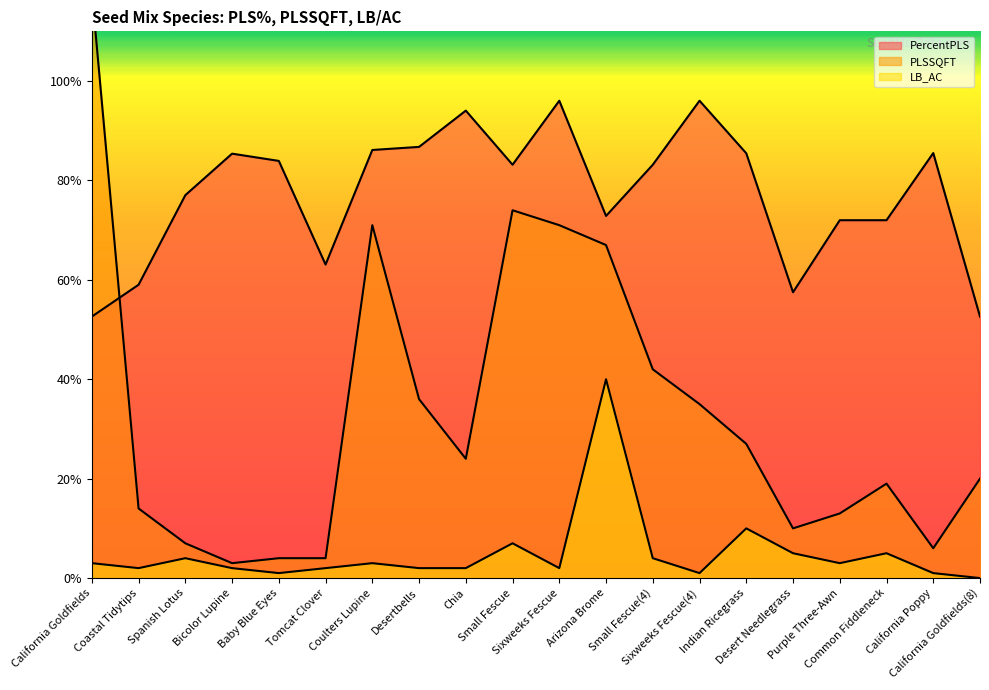

Reading left to right, what are all the values shown in this chart?

PercentPLS: 52.6	59.0	77.0	85.4	83.9	63.1	86.1	86.8	94.0	83.2	96.0	72.9	83.2	96.0	85.5	57.5	72.0	72.0	85.5	52.6
PLSSQFT: 118.0	14.0	7.0	3.0	4.0	4.0	71.0	36.0	24.0	74.0	71.0	67.0	42.0	35.0	27.0	10.0	13.0	19.0	6.0	20.0
LB_AC: 3.0	2.0	4.0	2.0	1.0	2.0	3.0	2.0	2.0	7.0	2.0	40.0	4.0	1.0	10.0	5.0	3.0	5.0	1.0	0.0